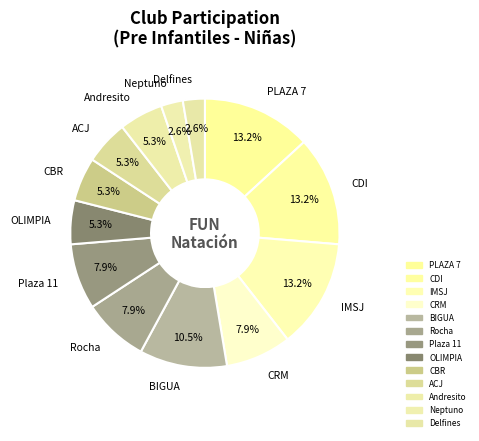

Does BIGUA represent more than half of the total?

No